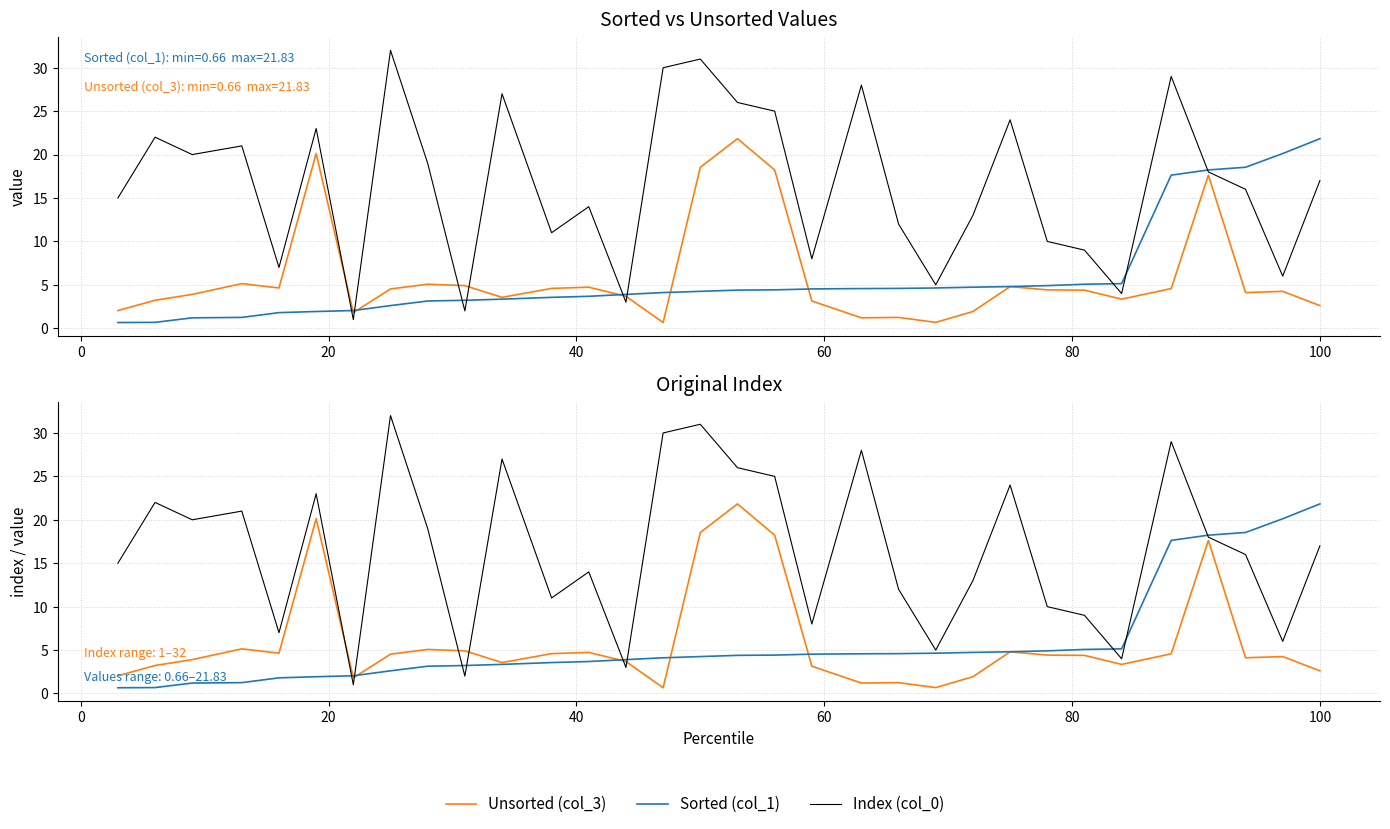

What is the value of the Unsorted (col_3) point at the 18th from the left?

18.2